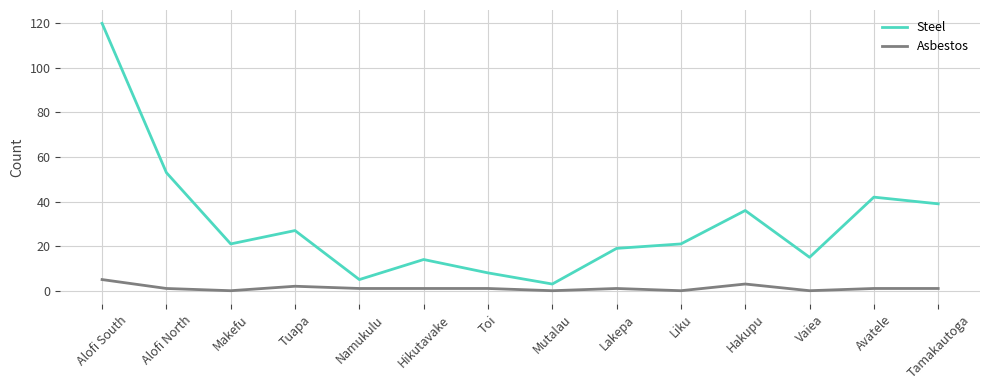

True or false: Asbestos and Steel cross at least once.

False